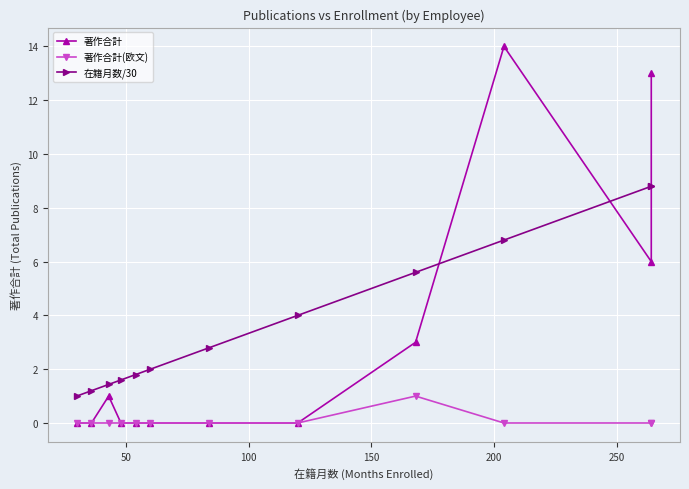

What is the maximum value shown in the chart?

14.0